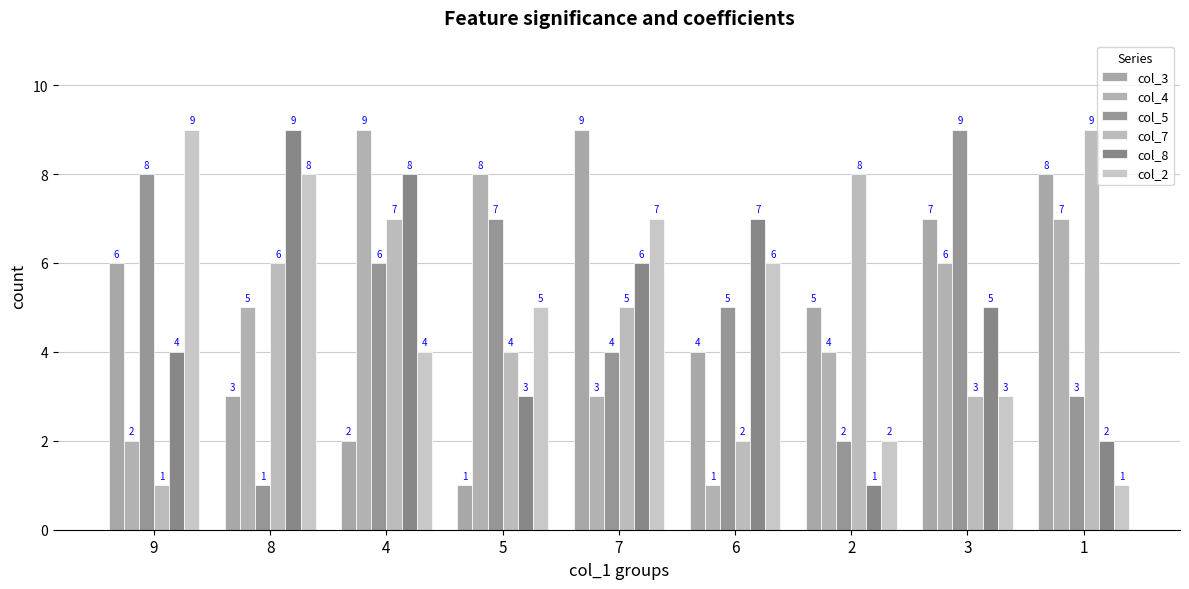

What is the spread (max minus min) of values at 3?

6